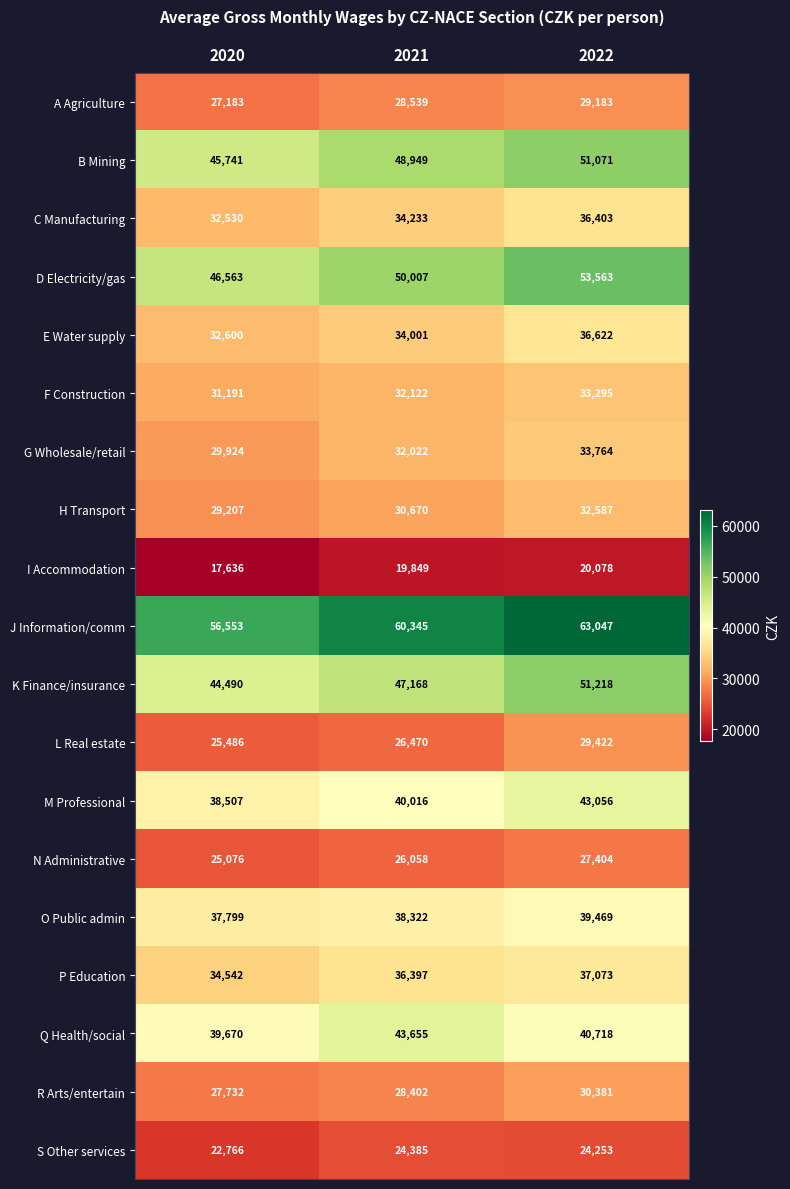

At which label is S Other services closest to 23575?

2022